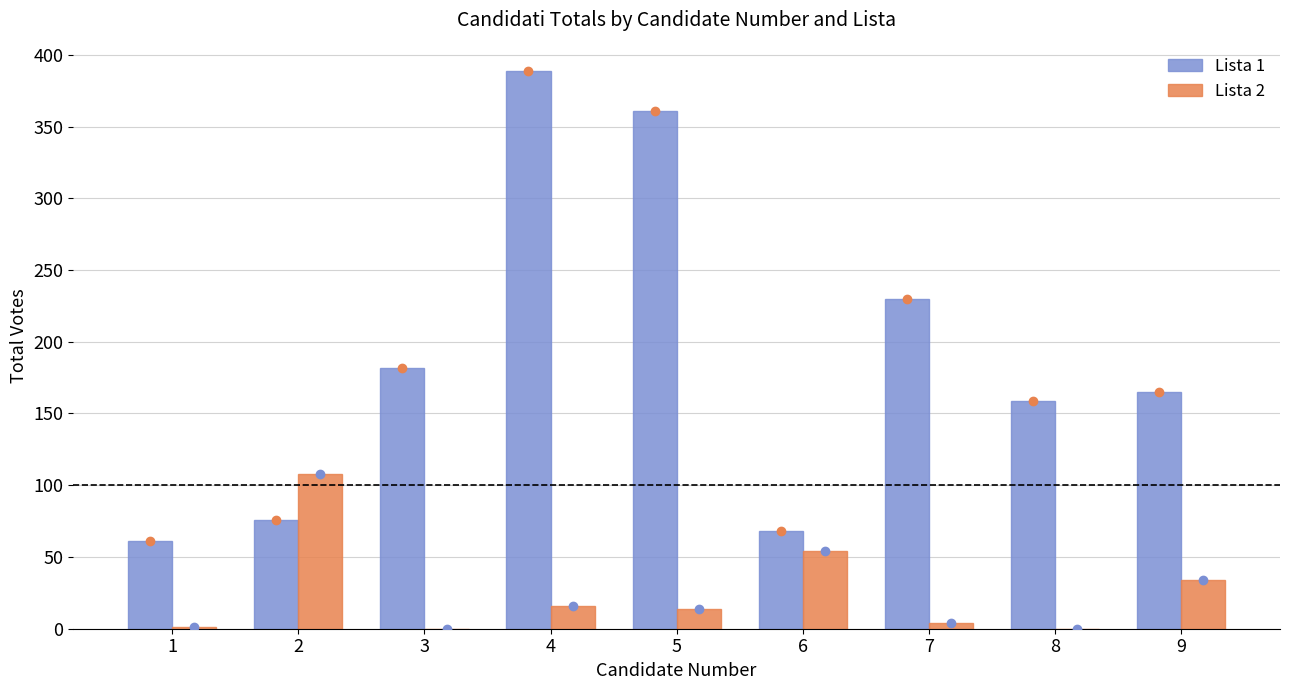

The value of Lista 1 at 7 is 391. True or false?

False